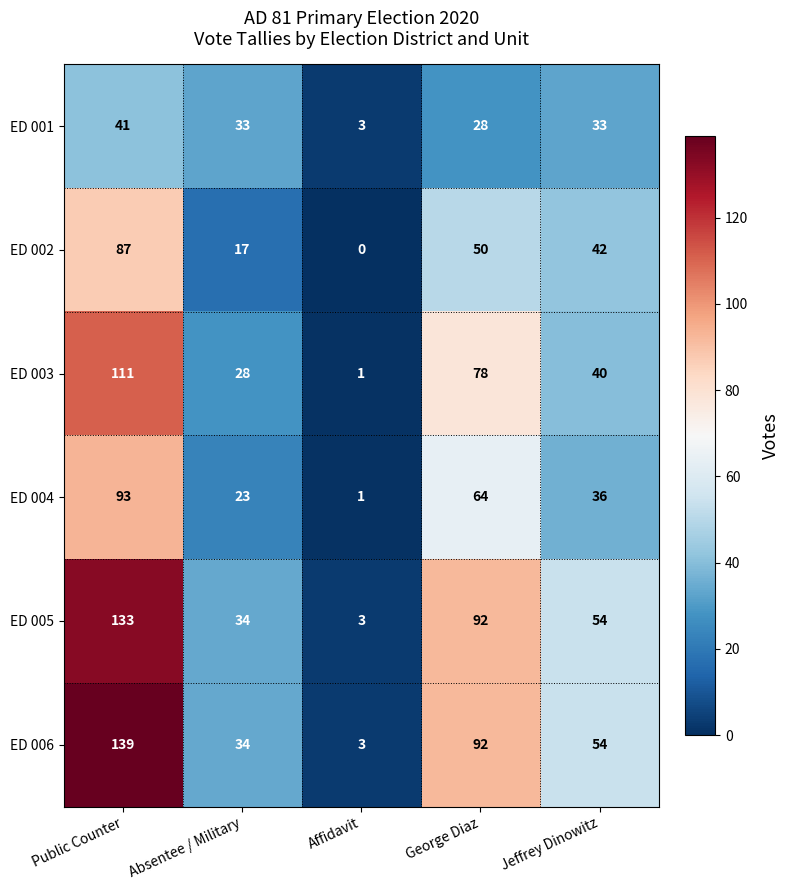

How many values in the ED 004 series are below 36?

2